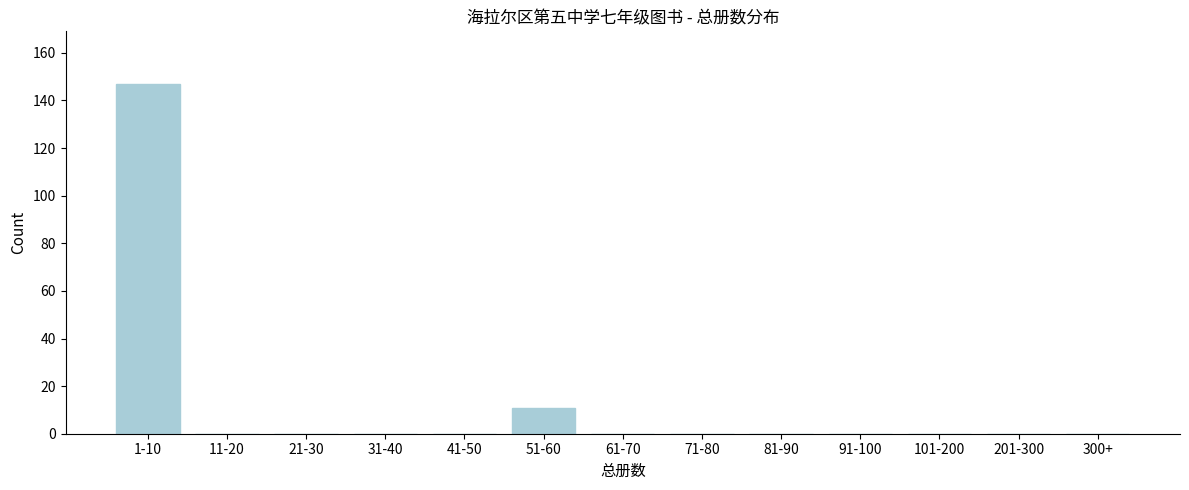

Reading left to right, what are all the values shown in this chart?

1-10=147	11-20=0	21-30=0	31-40=0	41-50=0	51-60=11	61-70=0	71-80=0	81-90=0	91-100=0	101-200=0	201-300=0	300+=0